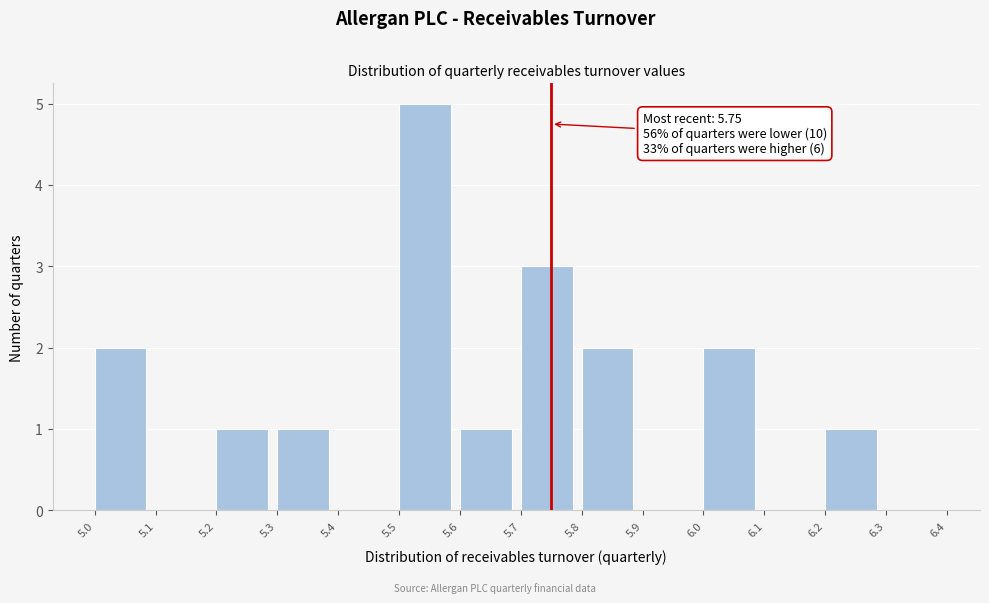

Which range on the x-axis has the tallest bar?

5.5 to 5.6